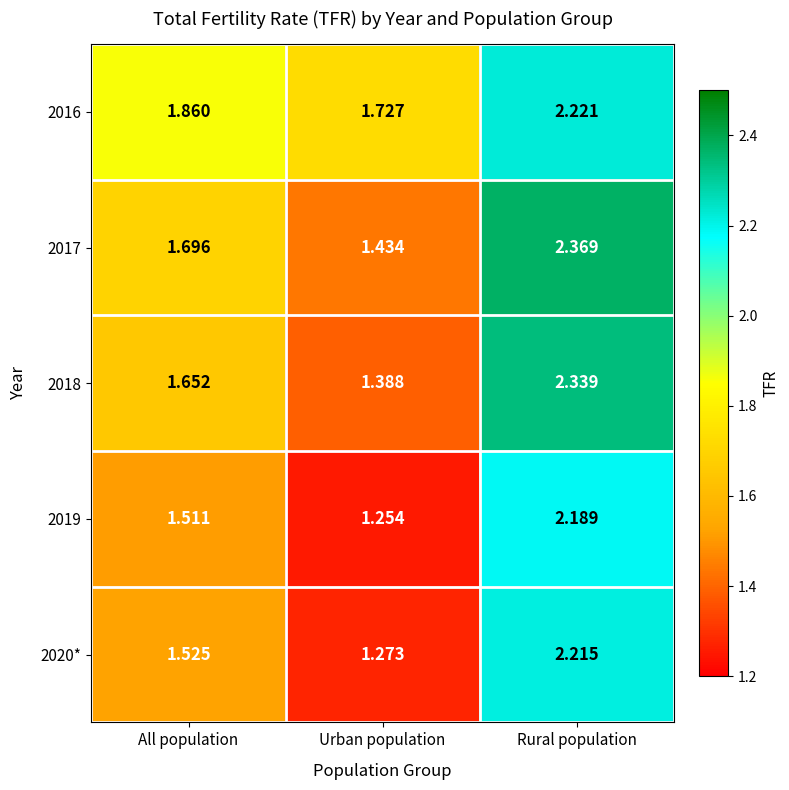

Where is 2018 nearest to the value 1?

Urban population